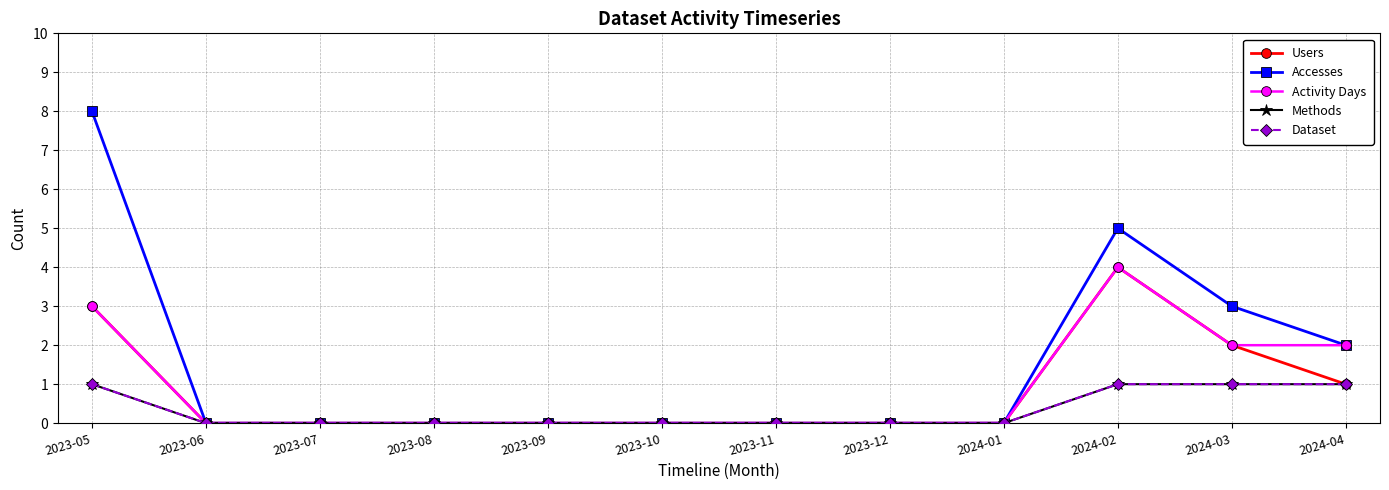

Is this an area chart (filled region under the line)?

No